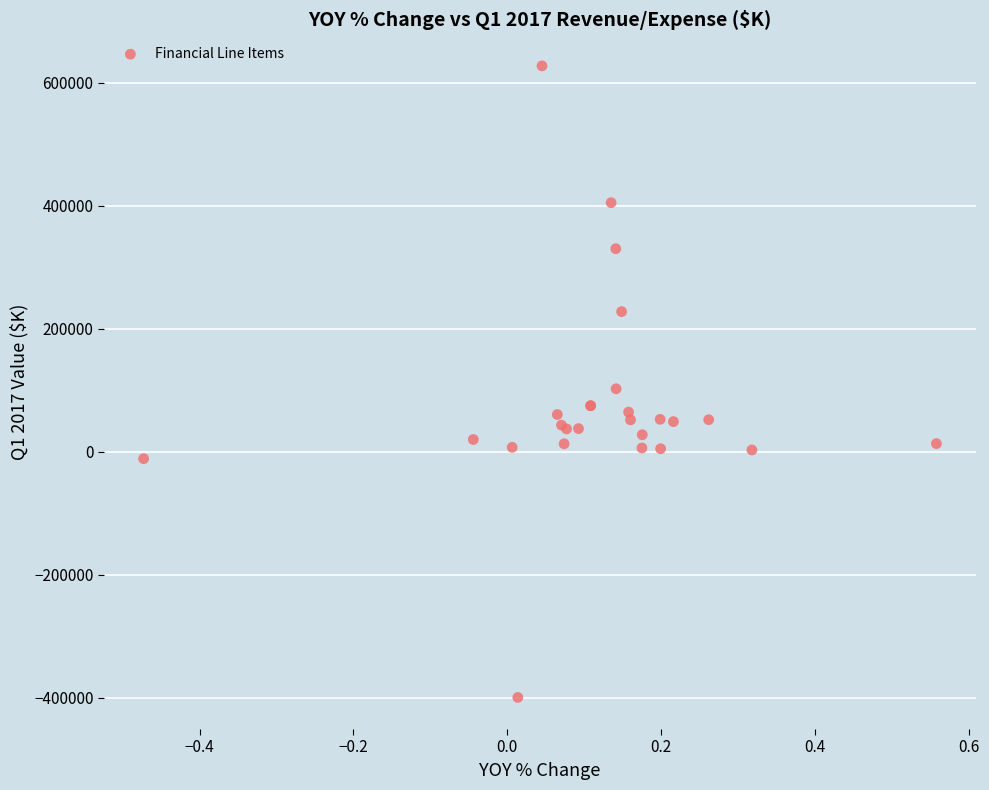

What Y value in the scatter plot is closest to 113964?

102385.1